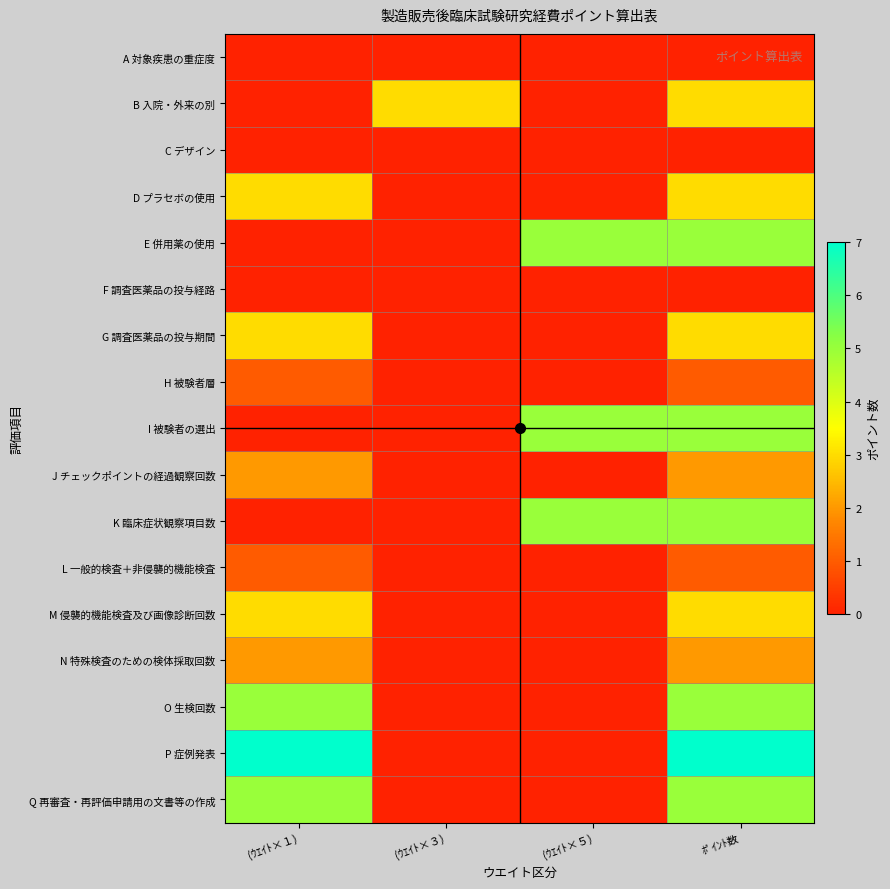

Reading right to left, extract all data points from this chart.

A 対象疾患の重症度: ﾎﾟｲﾝﾄ数=0	(ｳｴｲﾄ×５)=0	(ｳｴｲﾄ×３)=0	(ｳｴｲﾄ×１)=0
B 入院・外来の別: ﾎﾟｲﾝﾄ数=3	(ｳｴｲﾄ×５)=0	(ｳｴｲﾄ×３)=3	(ｳｴｲﾄ×１)=0
C デザイン: ﾎﾟｲﾝﾄ数=0	(ｳｴｲﾄ×５)=0	(ｳｴｲﾄ×３)=0	(ｳｴｲﾄ×１)=0
D プラセボの使用: ﾎﾟｲﾝﾄ数=3	(ｳｴｲﾄ×５)=0	(ｳｴｲﾄ×３)=0	(ｳｴｲﾄ×１)=3
E 併用薬の使用: ﾎﾟｲﾝﾄ数=5	(ｳｴｲﾄ×５)=5	(ｳｴｲﾄ×３)=0	(ｳｴｲﾄ×１)=0
F 調査医薬品の投与経路: ﾎﾟｲﾝﾄ数=0	(ｳｴｲﾄ×５)=0	(ｳｴｲﾄ×３)=0	(ｳｴｲﾄ×１)=0
G 調査医薬品の投与期間: ﾎﾟｲﾝﾄ数=3	(ｳｴｲﾄ×５)=0	(ｳｴｲﾄ×３)=0	(ｳｴｲﾄ×１)=3
H 被験者層: ﾎﾟｲﾝﾄ数=1	(ｳｴｲﾄ×５)=0	(ｳｴｲﾄ×３)=0	(ｳｴｲﾄ×１)=1
I 被験者の選出: ﾎﾟｲﾝﾄ数=5	(ｳｴｲﾄ×５)=5	(ｳｴｲﾄ×３)=0	(ｳｴｲﾄ×１)=0
J チェックポイントの経過観察回数: ﾎﾟｲﾝﾄ数=2	(ｳｴｲﾄ×５)=0	(ｳｴｲﾄ×３)=0	(ｳｴｲﾄ×１)=2
K 臨床症状観察項目数: ﾎﾟｲﾝﾄ数=5	(ｳｴｲﾄ×５)=5	(ｳｴｲﾄ×３)=0	(ｳｴｲﾄ×１)=0
L 一般的検査＋非侵襲的機能検査: ﾎﾟｲﾝﾄ数=1	(ｳｴｲﾄ×５)=0	(ｳｴｲﾄ×３)=0	(ｳｴｲﾄ×１)=1
M 侵襲的機能検査及び画像診断回数: ﾎﾟｲﾝﾄ数=3	(ｳｴｲﾄ×５)=0	(ｳｴｲﾄ×３)=0	(ｳｴｲﾄ×１)=3
N 特殊検査のための検体採取回数: ﾎﾟｲﾝﾄ数=2	(ｳｴｲﾄ×５)=0	(ｳｴｲﾄ×３)=0	(ｳｴｲﾄ×１)=2
O 生検回数: ﾎﾟｲﾝﾄ数=5	(ｳｴｲﾄ×５)=0	(ｳｴｲﾄ×３)=0	(ｳｴｲﾄ×１)=5
P 症例発表: ﾎﾟｲﾝﾄ数=7	(ｳｴｲﾄ×５)=0	(ｳｴｲﾄ×３)=0	(ｳｴｲﾄ×１)=7
Q 再審査・再評価申請用の文書等の作成: ﾎﾟｲﾝﾄ数=5	(ｳｴｲﾄ×５)=0	(ｳｴｲﾄ×３)=0	(ｳｴｲﾄ×１)=5